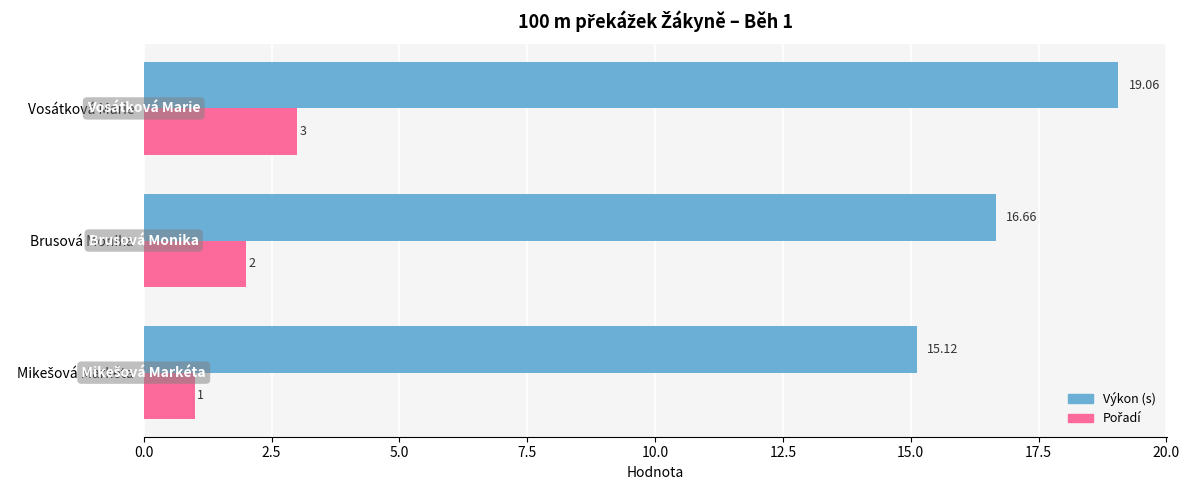

At how many categories does at least one series exceed 3?

3